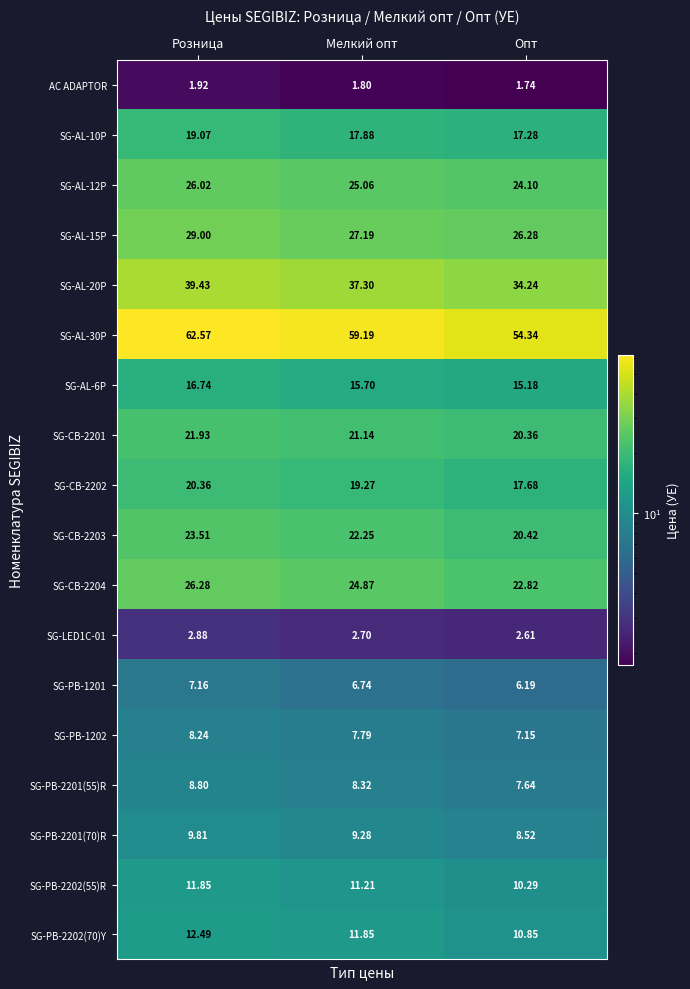

Is the value of AC ADAPTOR at Розница greater than the value of SG-LED1C-01 at Опт?

No